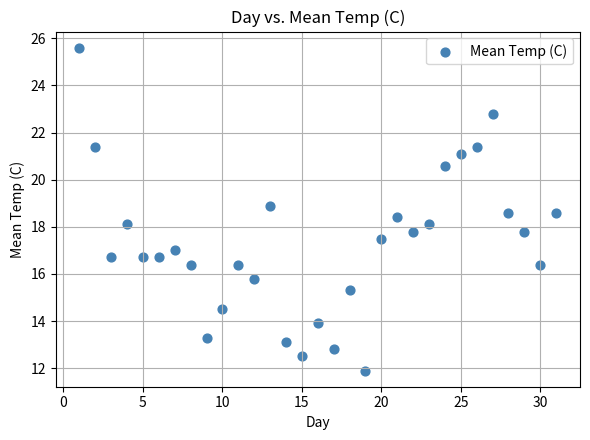

What is the range of X values (max minus min)?

30.0